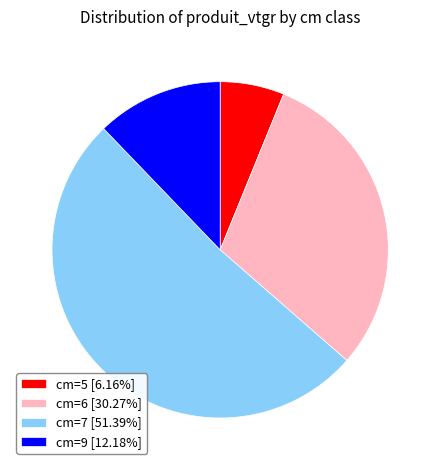

Approximately how many times larger is the value at cm=6 [30.27%] compared to cm=9 [12.18%]?

2.5